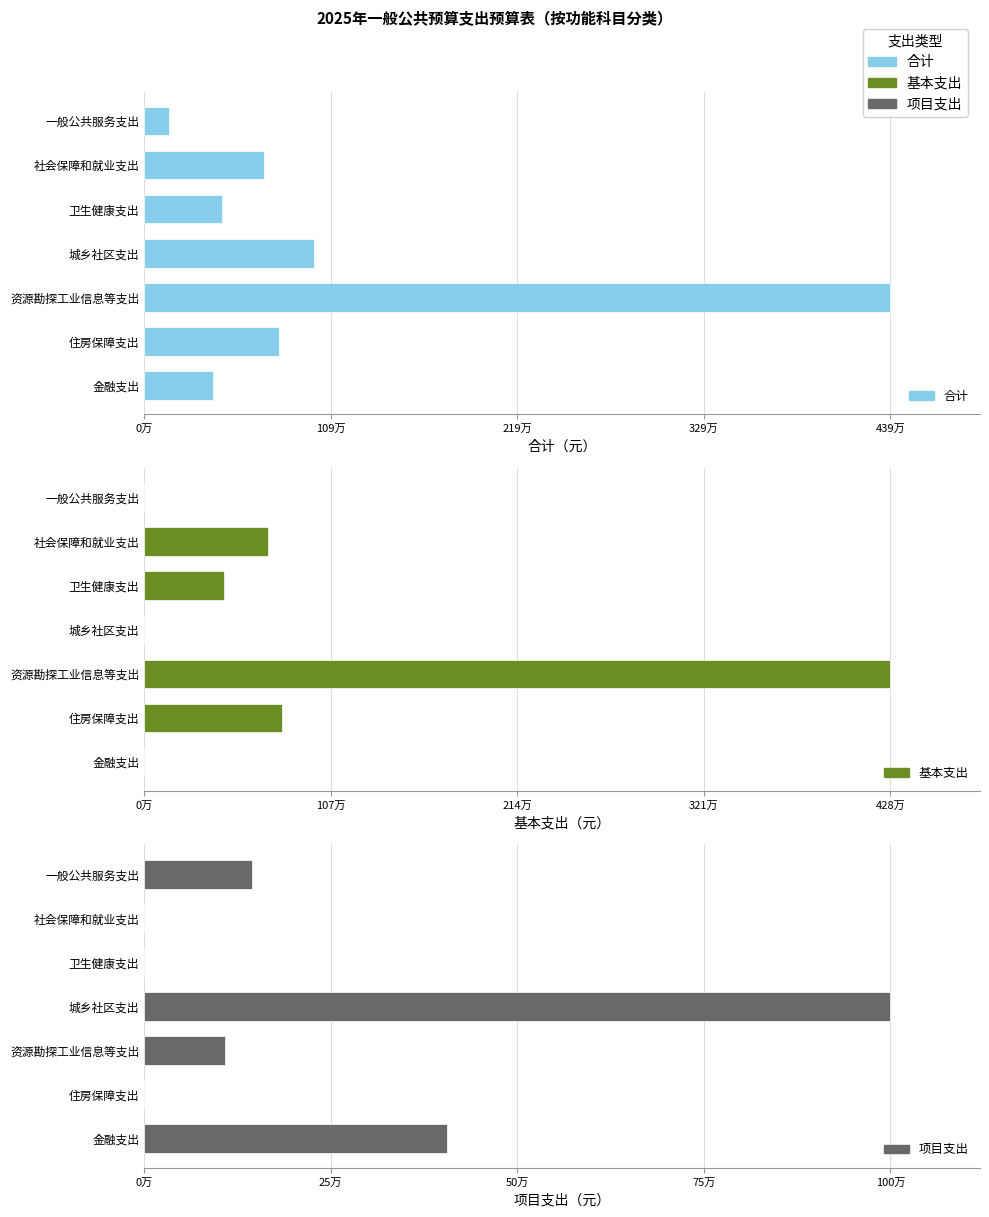

What is the highest value of the 合计 series?

4393212.1